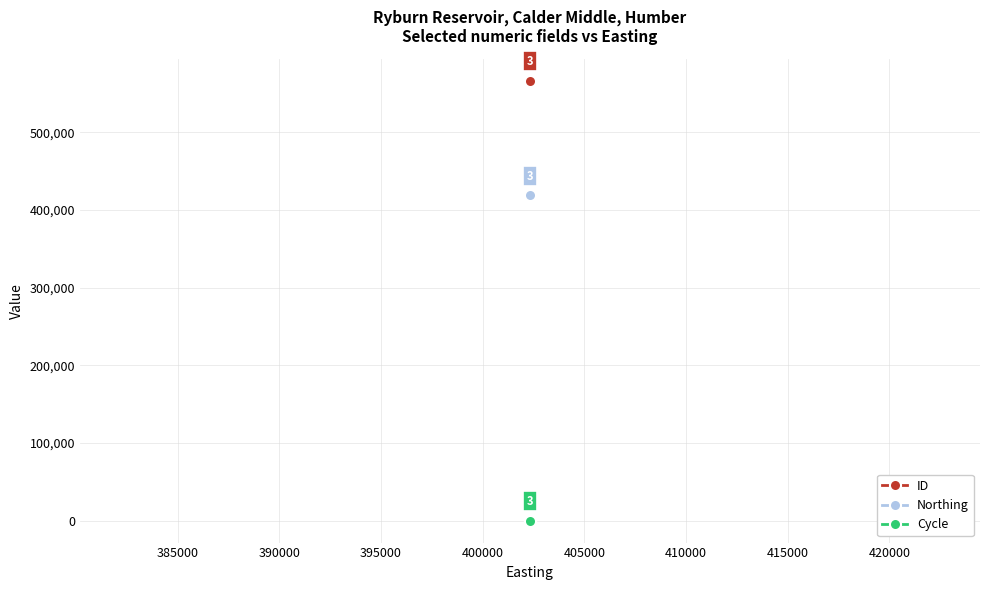

What is the value of the ID point at the 3rd from the left?

566430